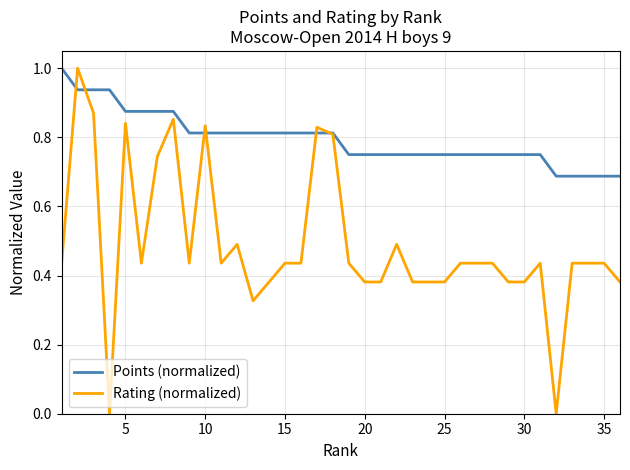

True or false: Rating (normalized) has more than 2 interior local peaks.

True